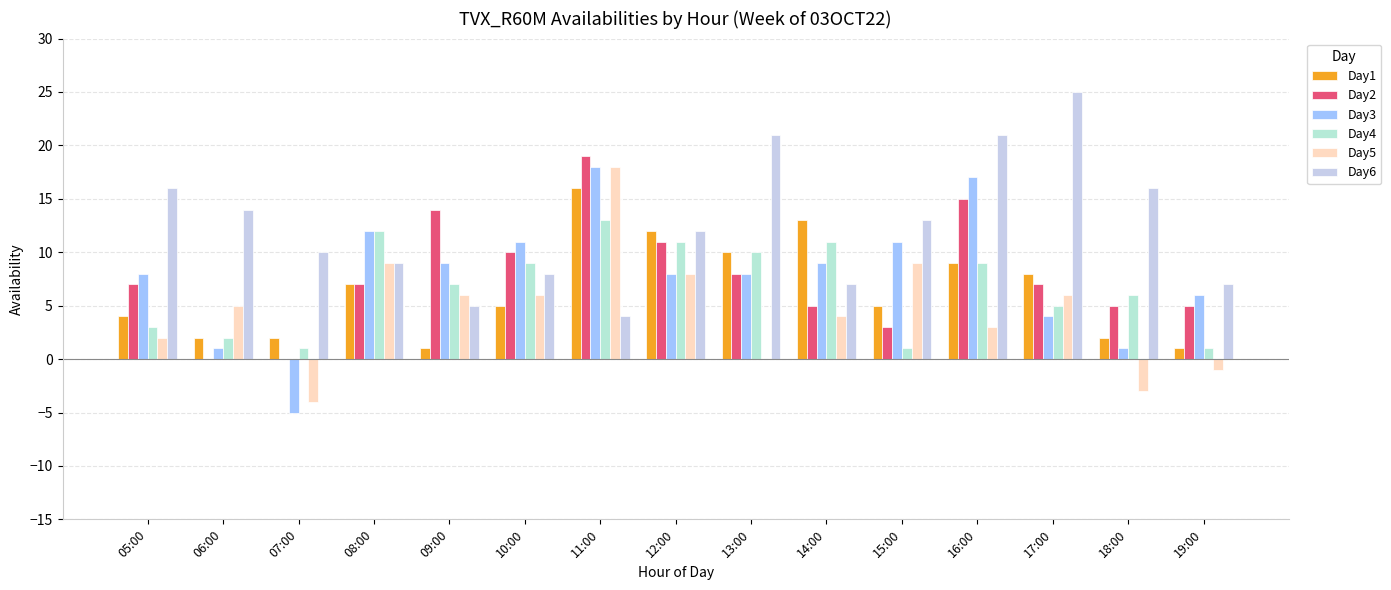

At which label does Day5 first exceed 5?

08:00